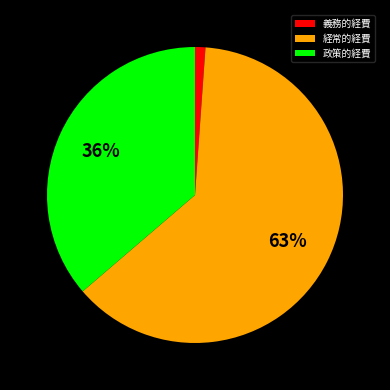

How many segments does this pie chart have?

3